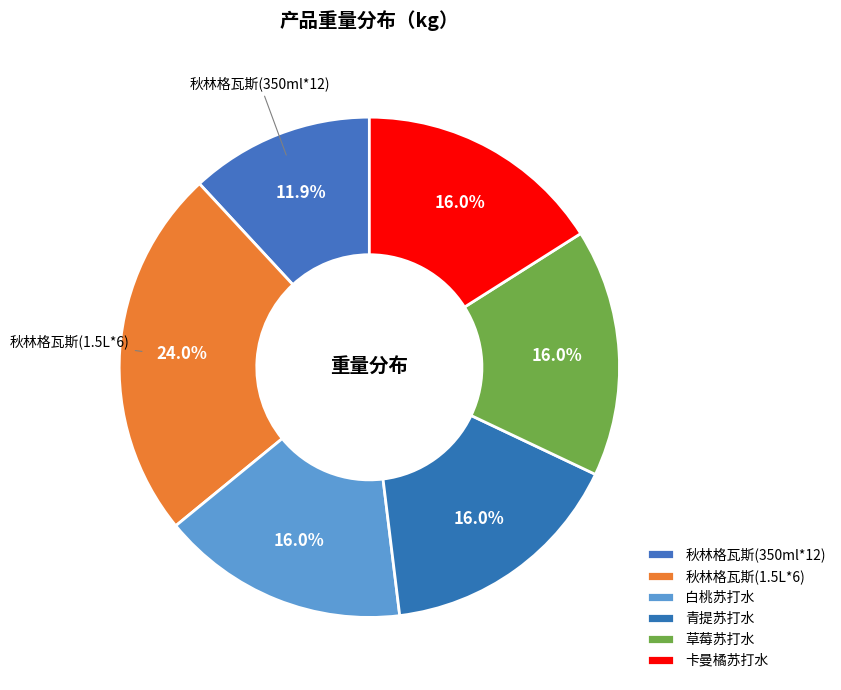

What percentage is the 秋林格瓦斯(1.5L*6) slice, to the nearest percent?

24%